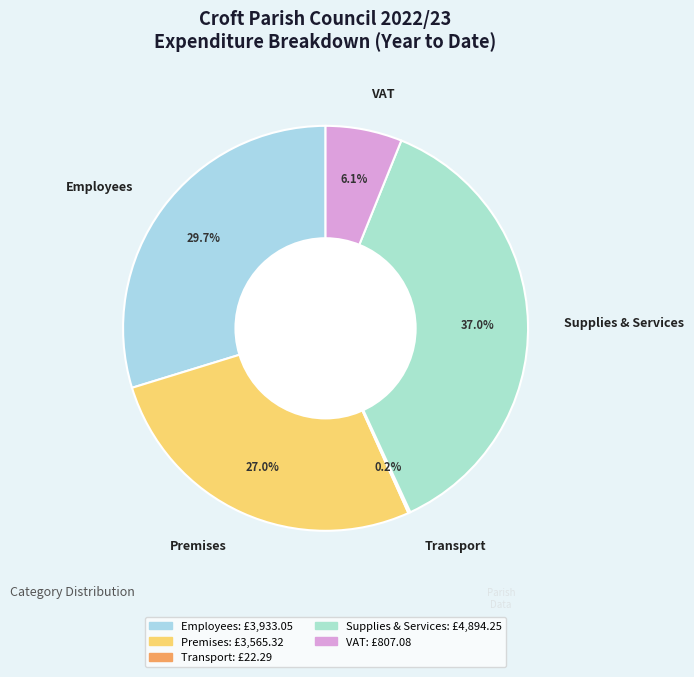

Is Premises the majority of the pie?

No